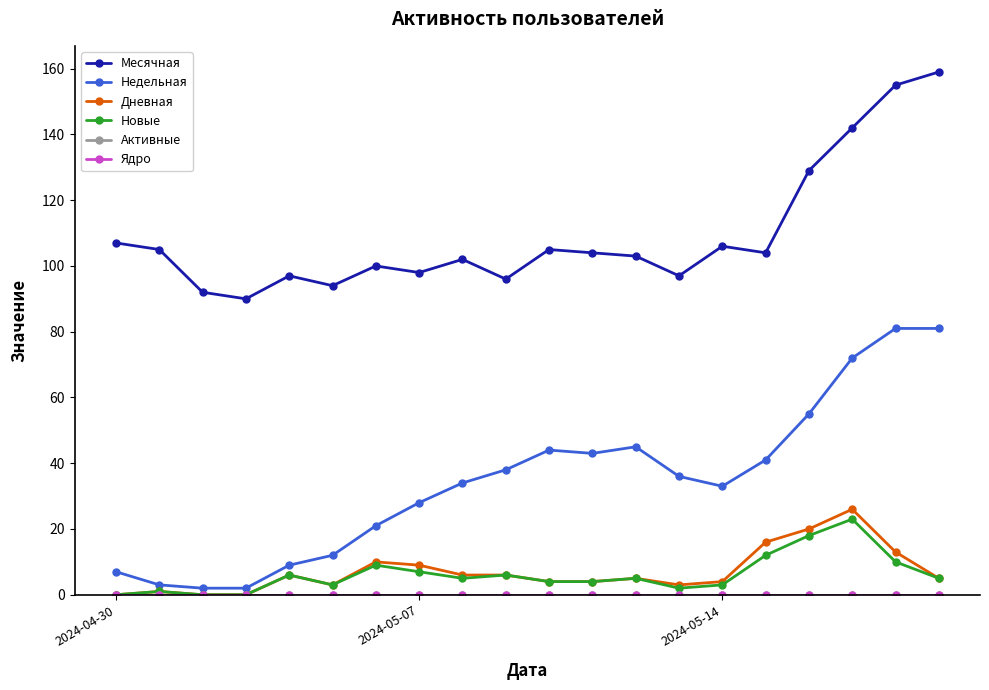

Does the chart have visible grid lines?

No